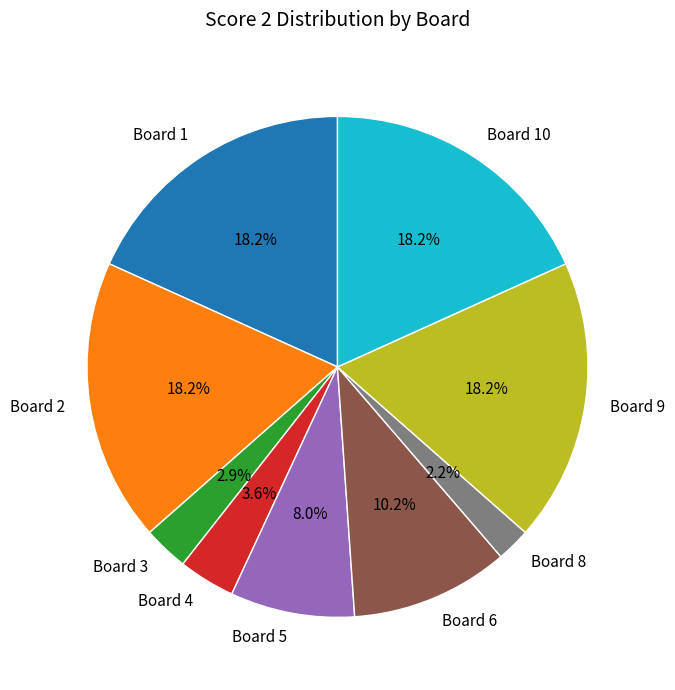

To the nearest percent, what portion does Board 2 represent?

18%